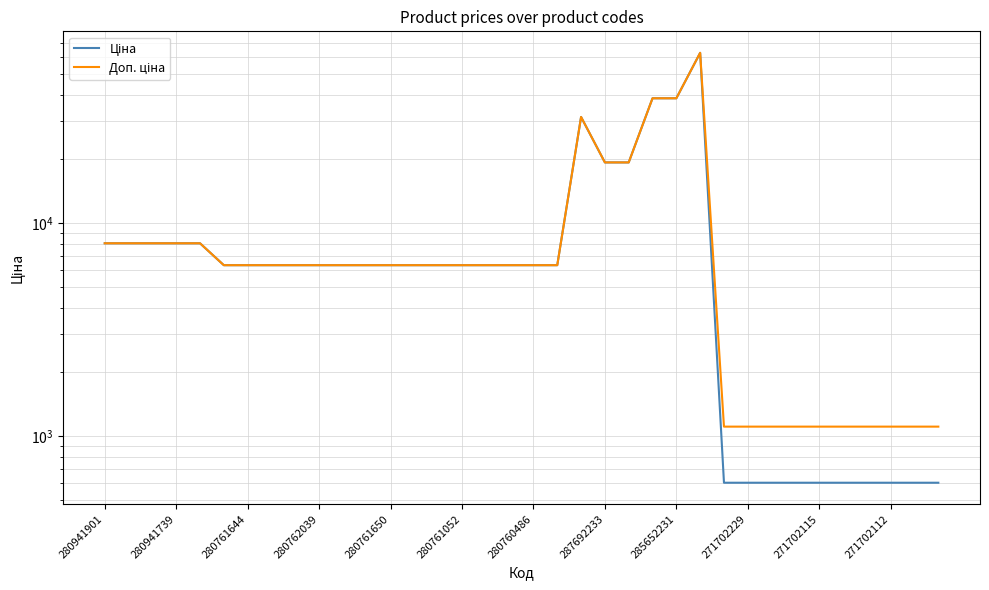

How many lines are shown in the chart?

2